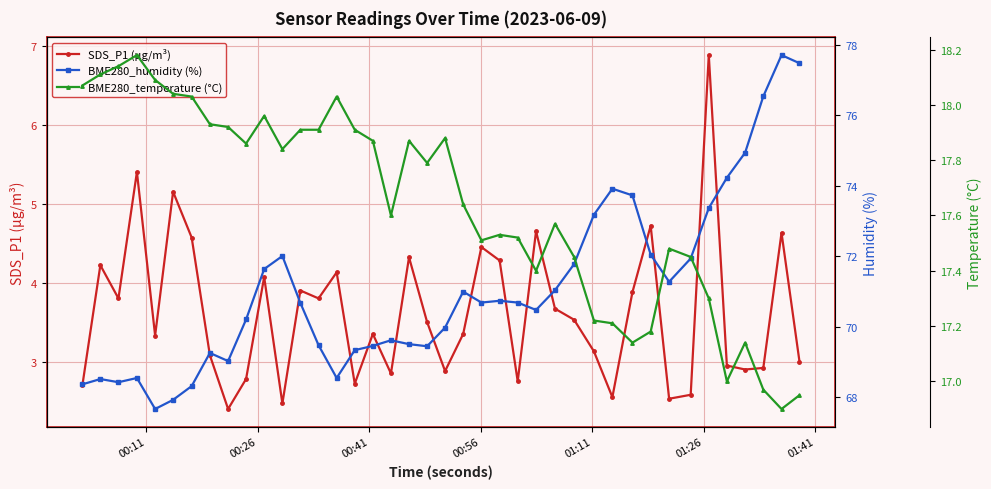

What is the lowest value of the SDS_P1 (µg/m³) series?

2.4